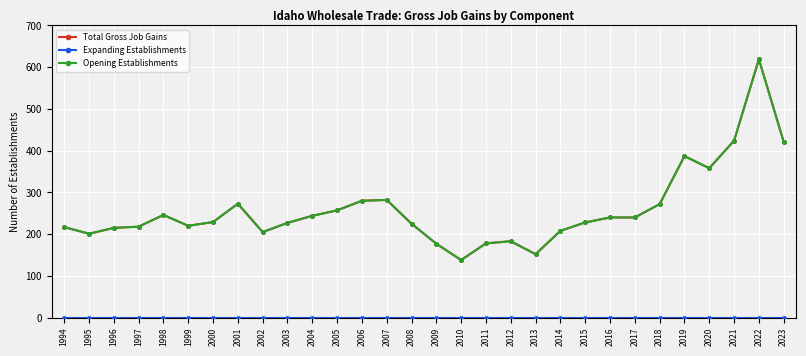

Reading right to left, list all the values displayed in this chart.

Total Gross Job Gains: 2023=421	2022=619	2021=424	2020=358	2019=387	2018=272	2017=240	2016=240	2015=228	2014=208	2013=152	2012=183	2011=178	2010=138	2009=177	2008=225	2007=282	2006=280	2005=257	2004=244	2003=227	2002=205	2001=273	2000=229	1999=220	1998=246	1997=218	1996=215	1995=201	1994=217
Expanding Establishments: 2023=0	2022=0	2021=0	2020=0	2019=0	2018=0	2017=0	2016=0	2015=0	2014=0	2013=0	2012=0	2011=0	2010=0	2009=0	2008=0	2007=0	2006=0	2005=0	2004=0	2003=0	2002=0	2001=0	2000=0	1999=0	1998=0	1997=0	1996=0	1995=0	1994=0
Opening Establishments: 2023=421	2022=619	2021=424	2020=358	2019=387	2018=272	2017=240	2016=240	2015=228	2014=208	2013=152	2012=183	2011=178	2010=138	2009=177	2008=225	2007=282	2006=280	2005=257	2004=244	2003=227	2002=205	2001=273	2000=229	1999=220	1998=246	1997=218	1996=215	1995=201	1994=217